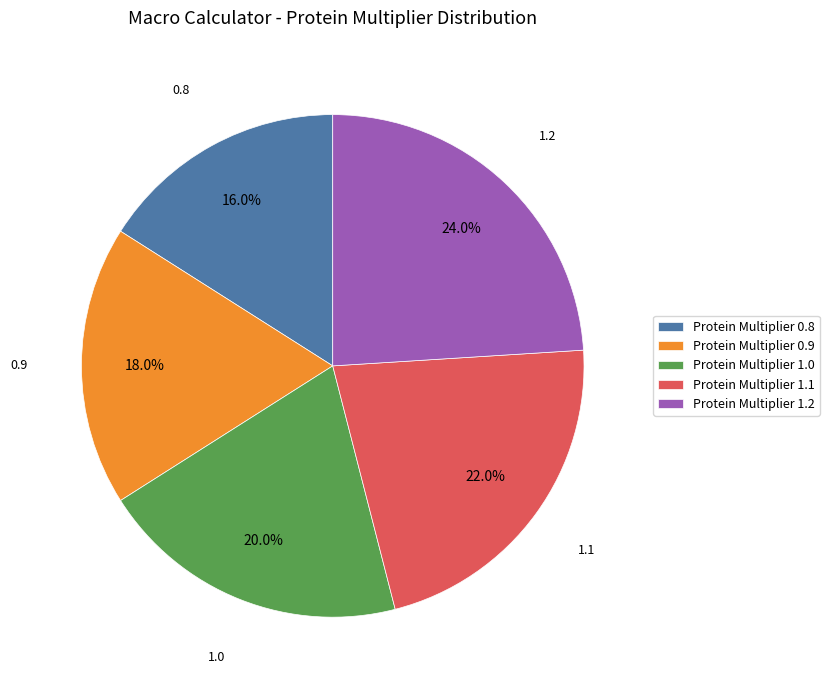

How much of the chart is everything except 1.1?

78.0%